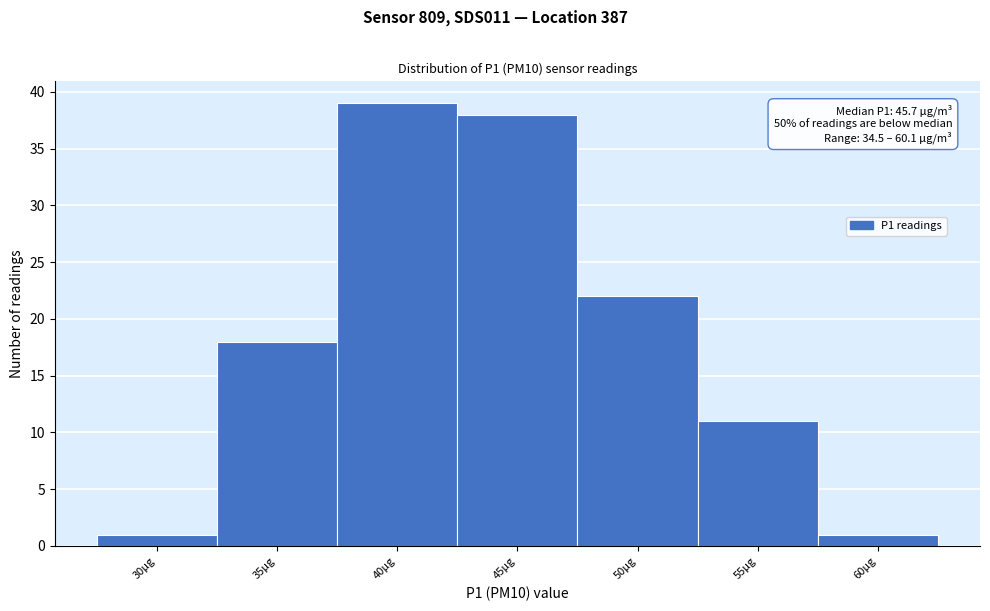

Reading left to right, extract all data points from this chart.

1	18	39	38	22	11	1